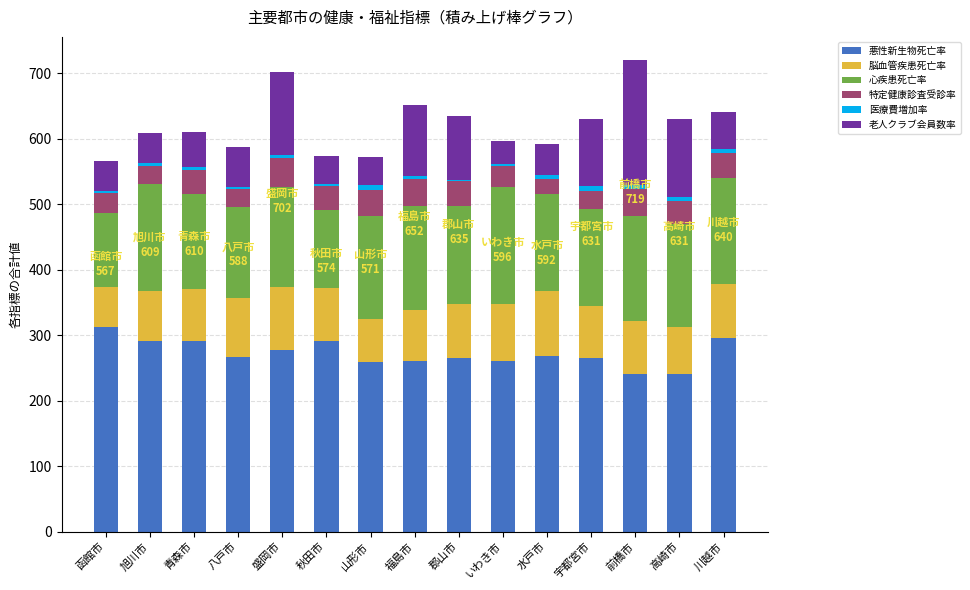

Is it true that 悪性新生物死亡率 equals 290.5 at 青森市?

True